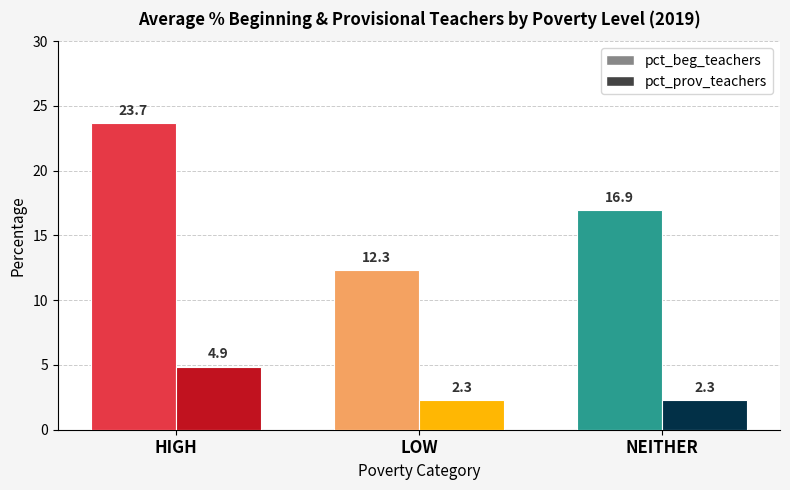

The value of pct_beg_teachers at NEITHER is 16.9. True or false?

True